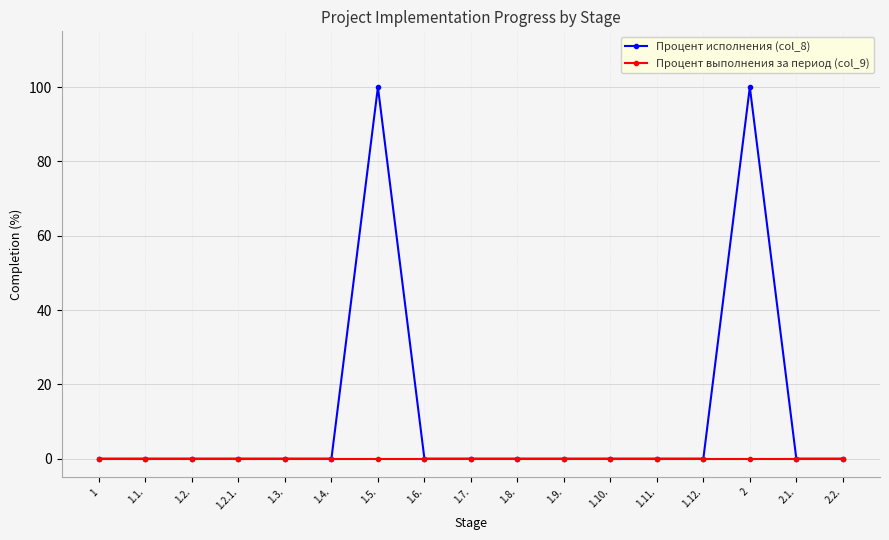

What is the label of the 10th point from the left?

1.8.